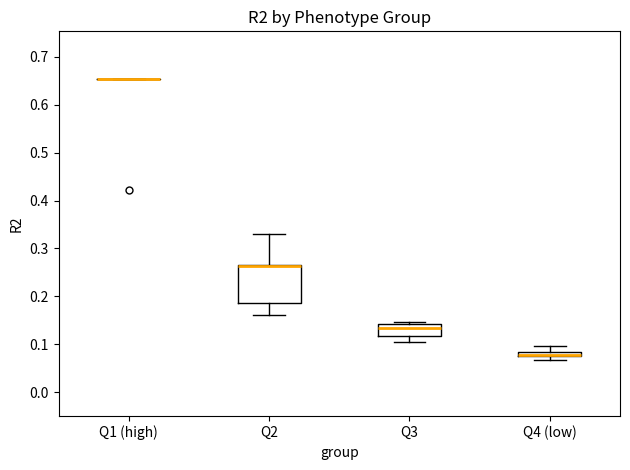

Which box is the tallest, from its lower edge to its upper edge?

Q2